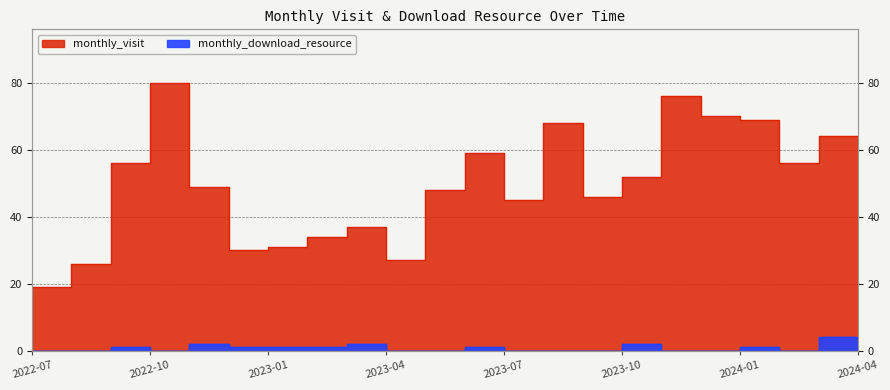

What is the label of the 11th point from the left?

2023-05